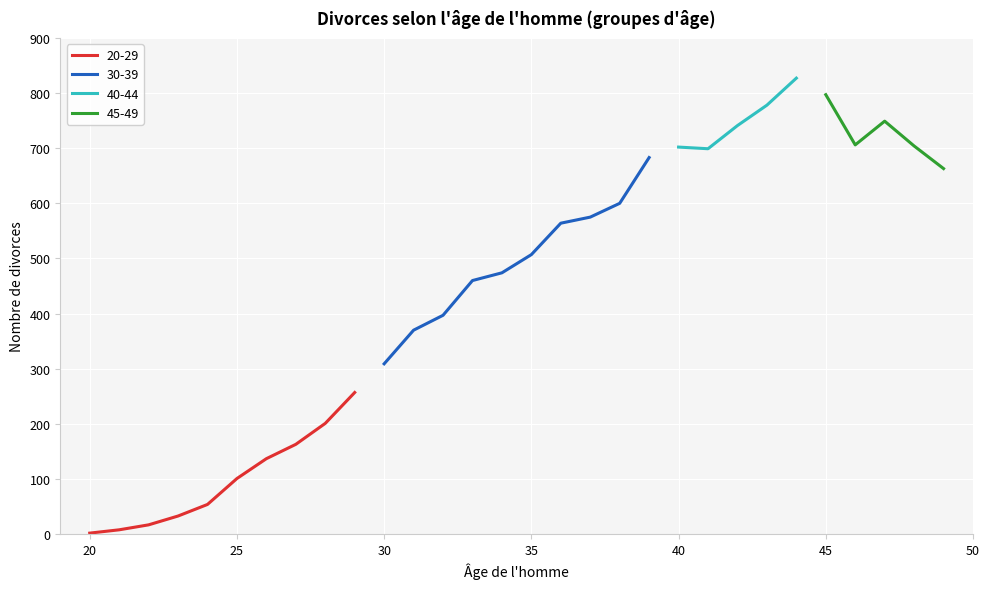

What value does the 25-29 series have at 26, to the nearest 50?

150